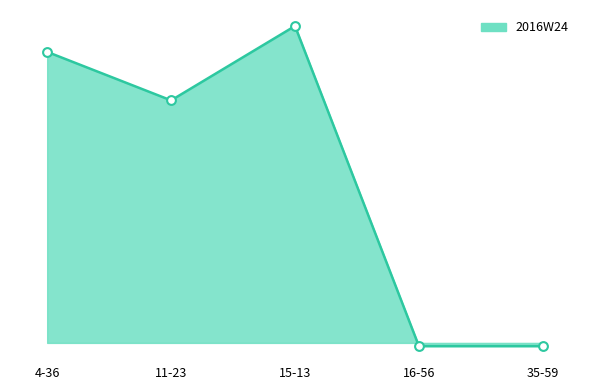

Which has a higher value, 11-23 or 35-59?

11-23